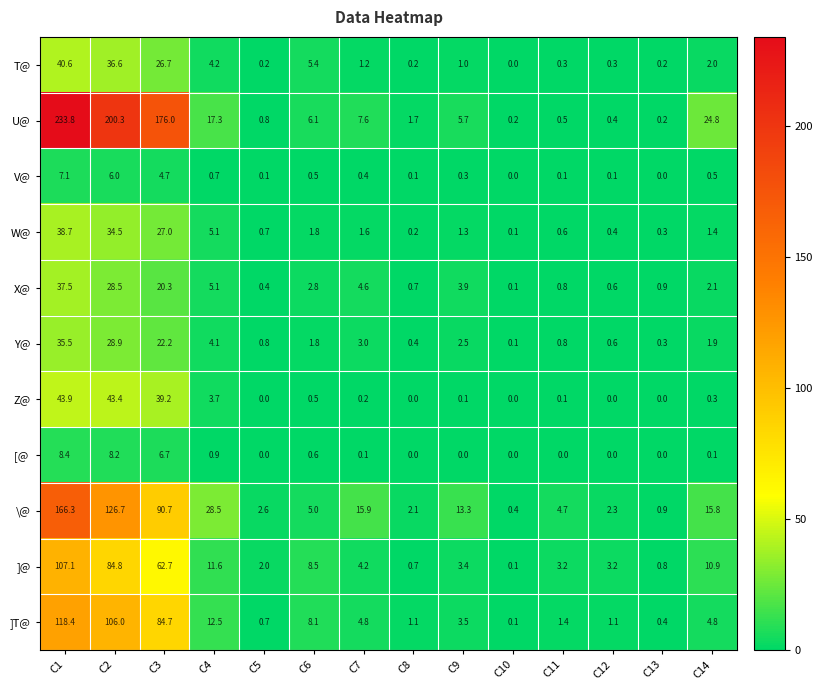

At which category is the sum across all series the highest?

C1